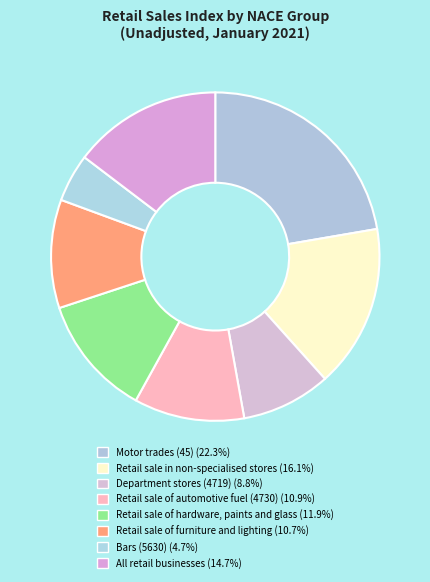

What percentage do All retail businesses and Retail sale of furniture and lighting together represent?

25.3%